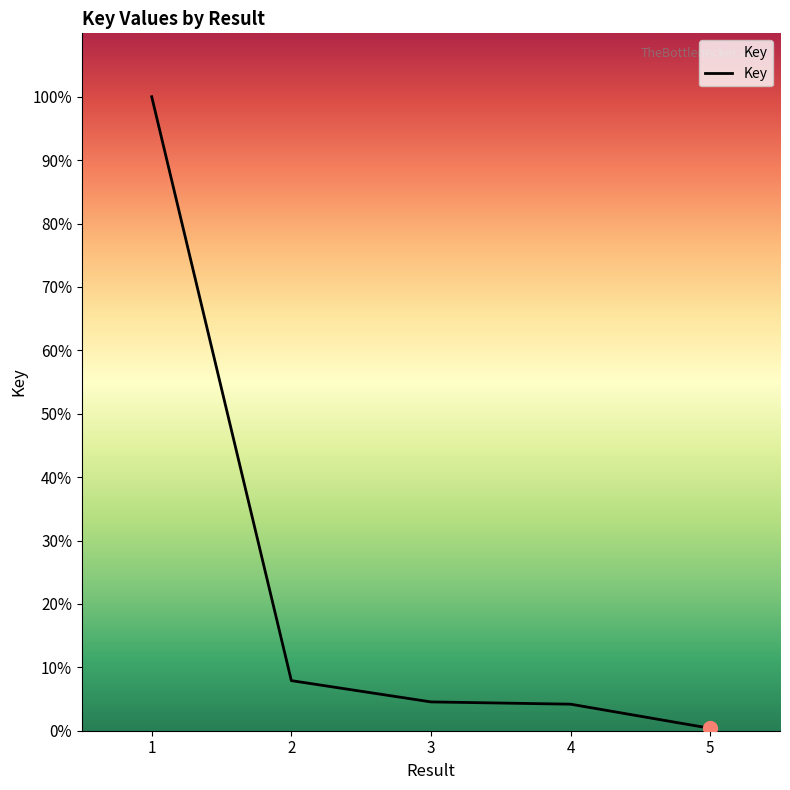

Count the number of categories in the chart.

5